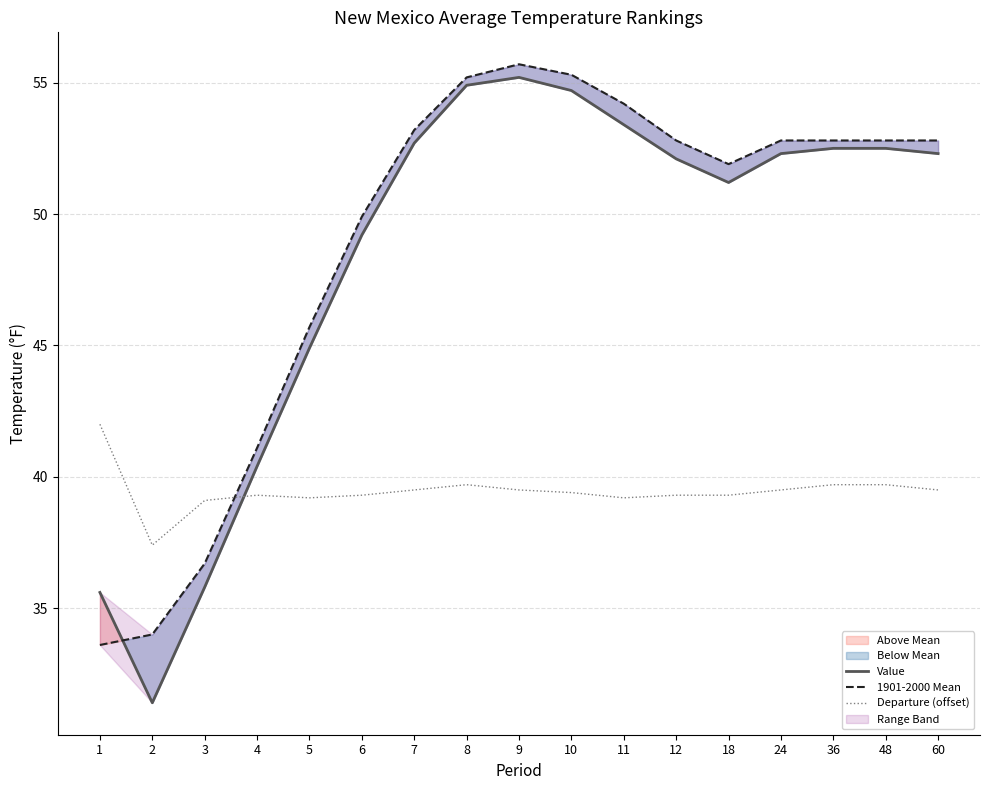

What is the difference between the 1901-2000 Mean values at 60 and 5?

7.1